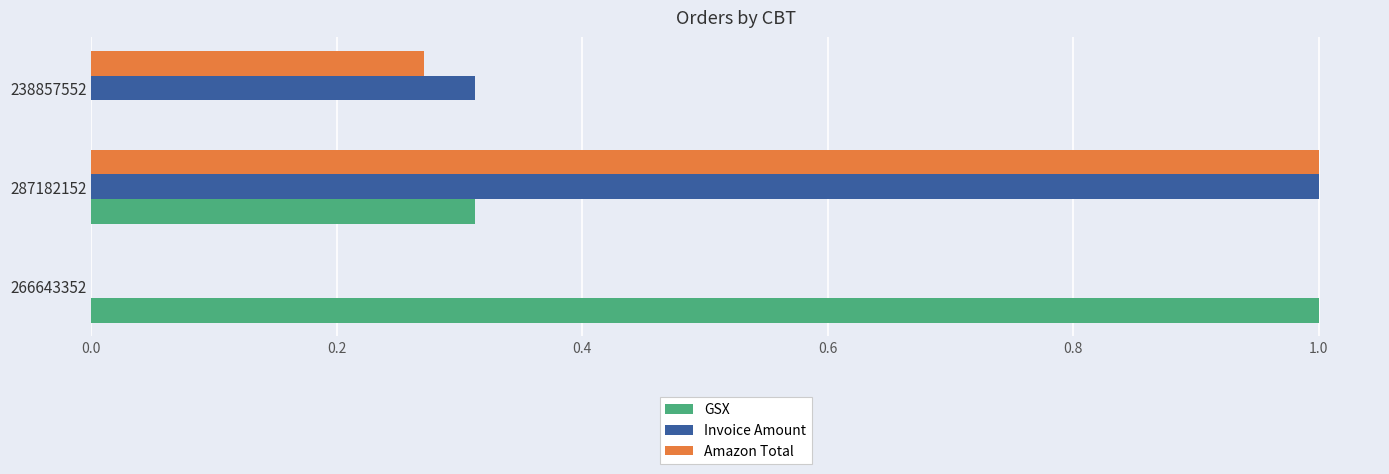

What is the total value across all series at 238857552?

0.6